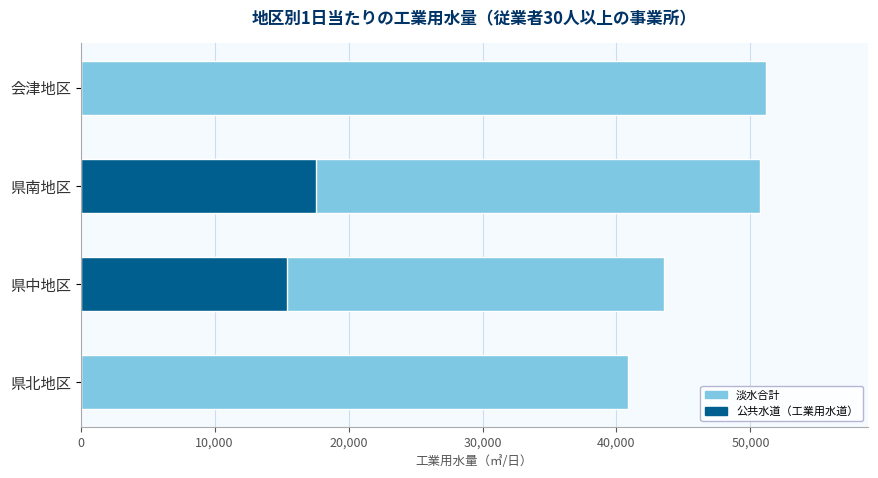

What are all the series names shown in the legend?

淡水合計, 公共水道（工業用水道）